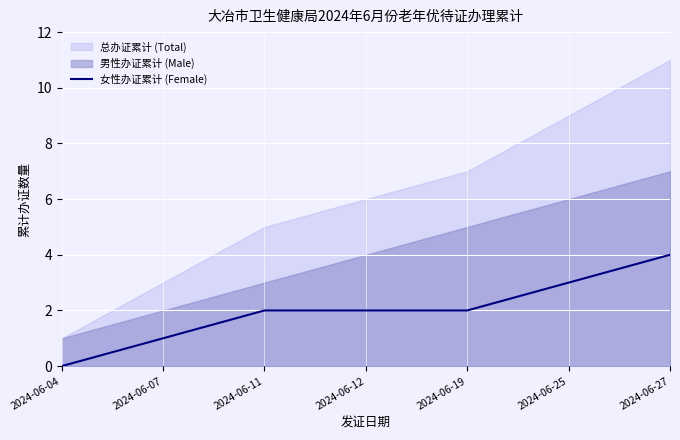

True or false: 女性办证累计 (Female) has a value of 4 at 2024-06-27.

True